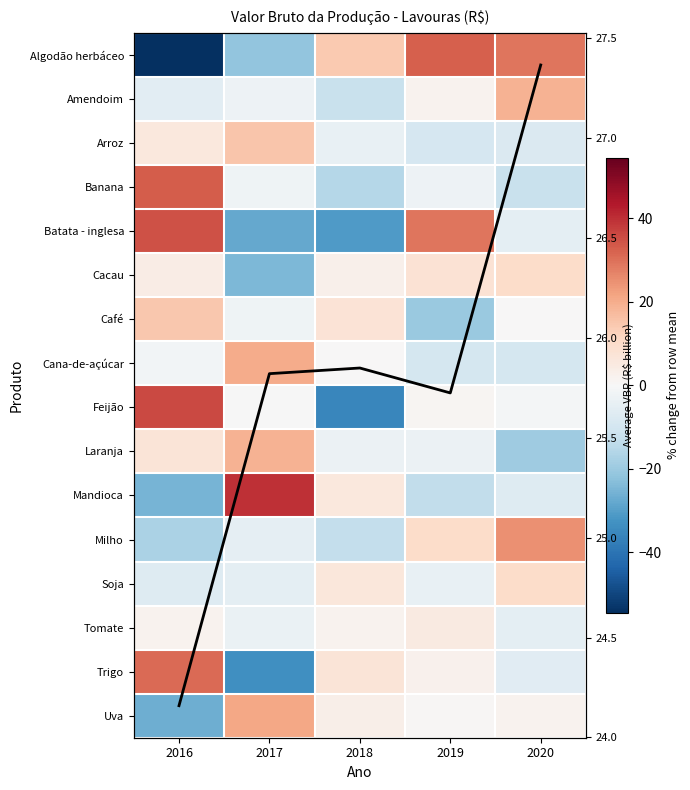

Which series changed the most between 2016 and 2019?

Algodão herbáceo